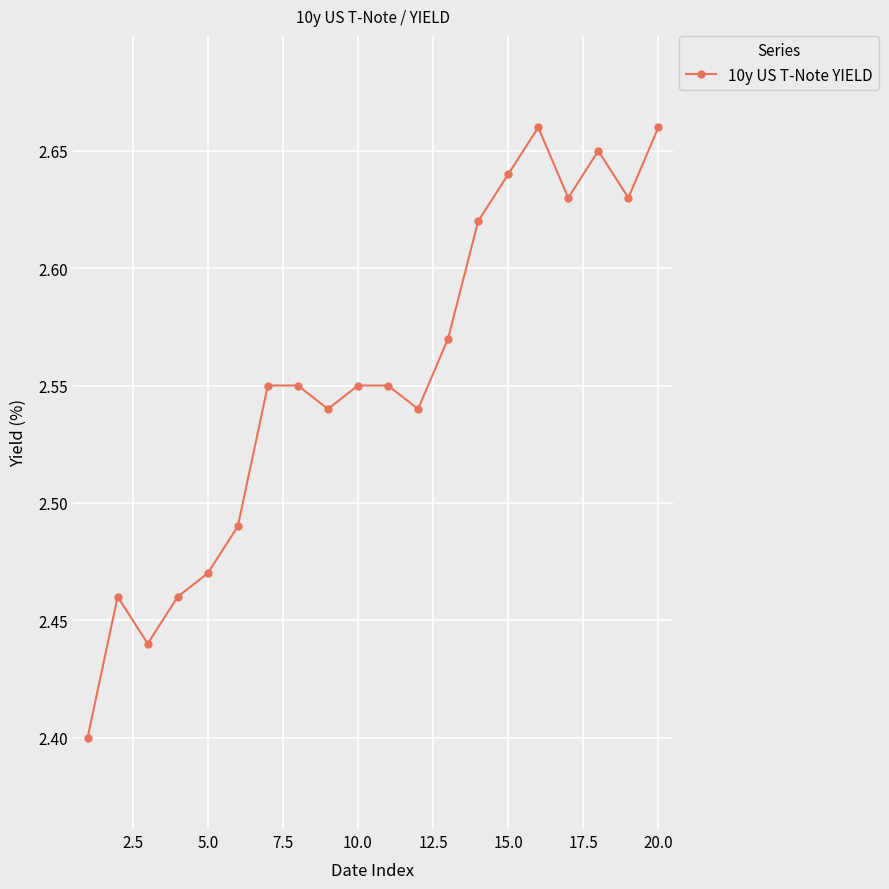

How many values are between 2 and 3?

20